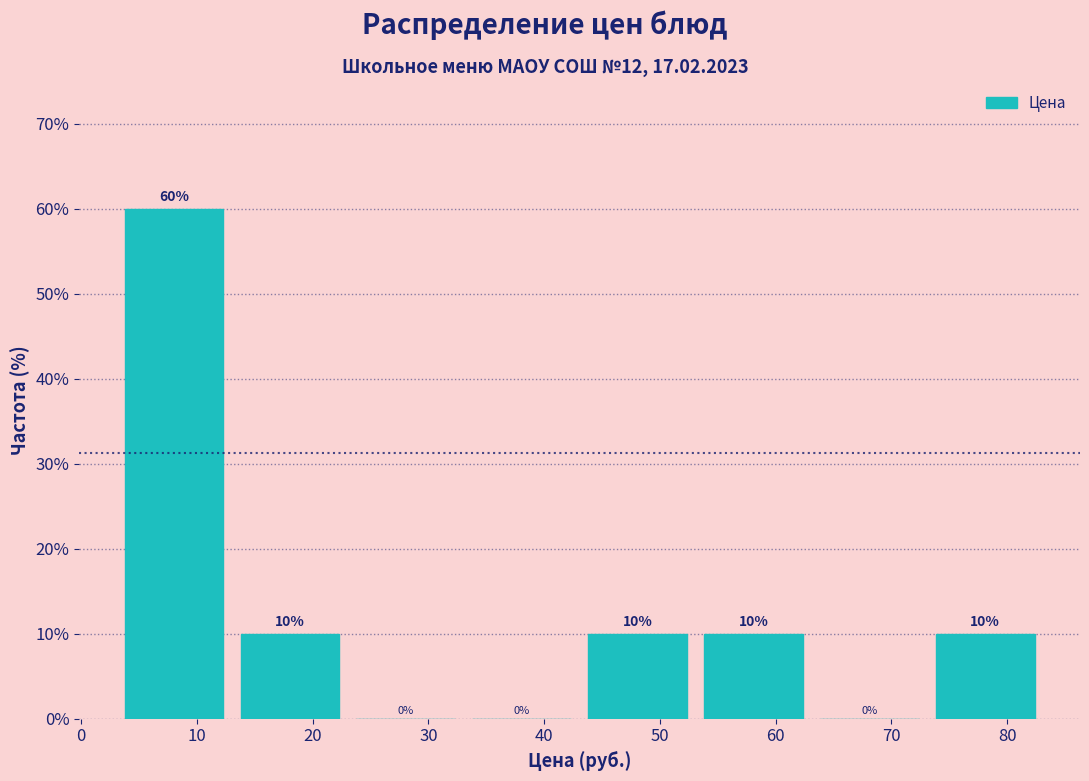

Over which range of the x-axis is the bar tallest?

3 to 13